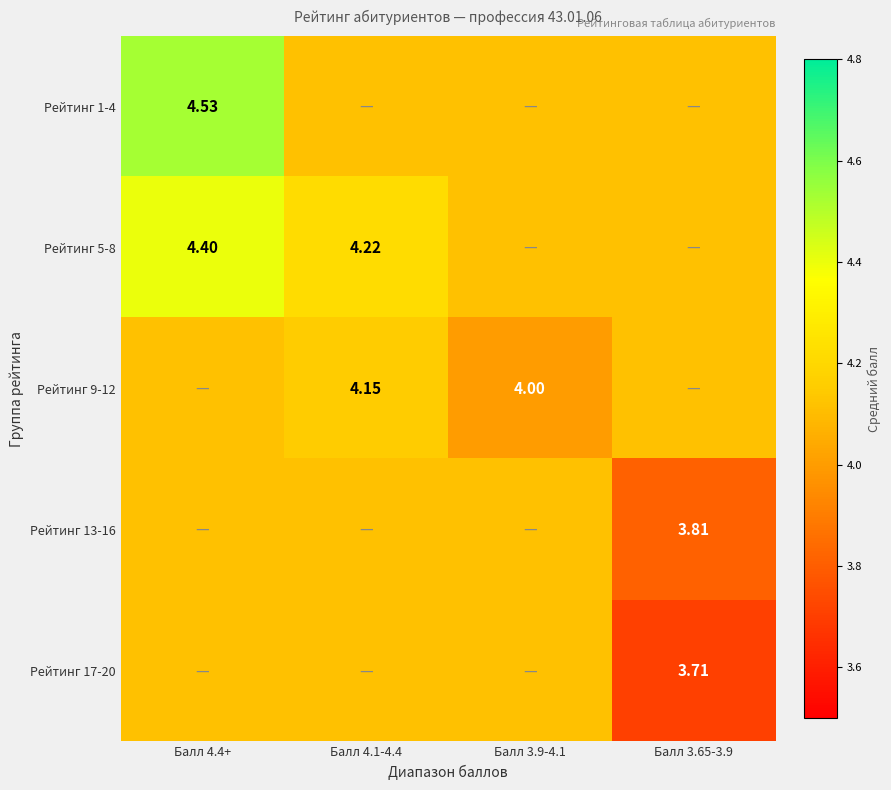

Is the value of Рейтинг 9-12 at Балл 3.9-4.1 greater than the value of Рейтинг 1-4 at Балл 4.4+?

No